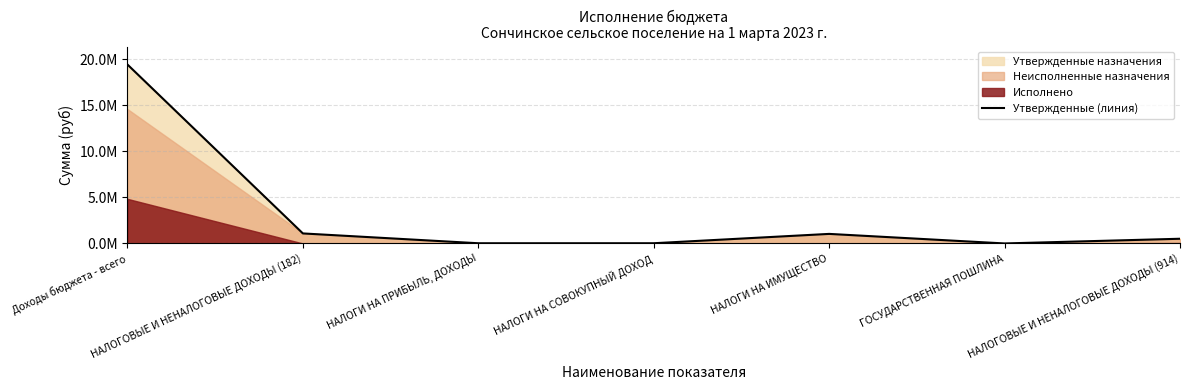

What is the difference between the second highest and second lowest values?

1066000.0